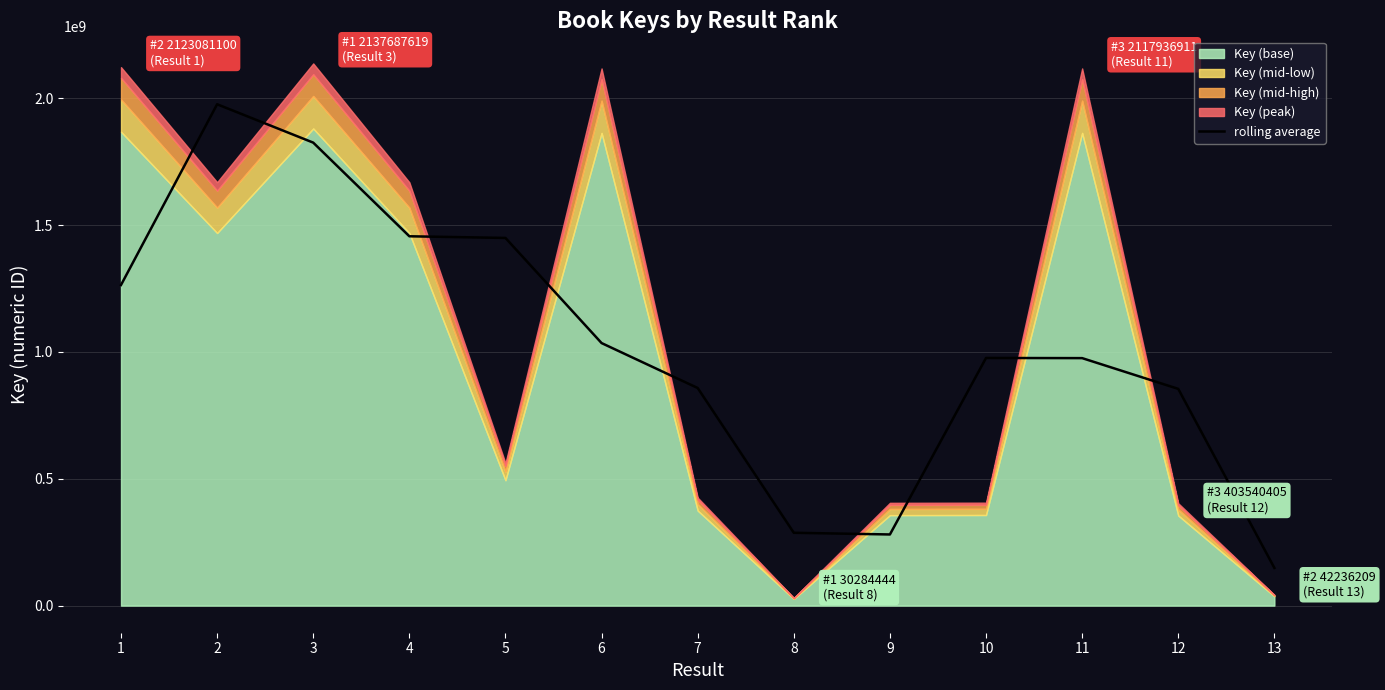

Reading right to left, extract all data points from this chart.

13=148592204.7	12=854571175.0	11=975811701.3	10=976413366.3	9=280529210.7	8=287146814.0	7=857999907.3	6=1035179985.3	5=1449638896.7	4=1456233209.7	3=1825460540.0	2=1976758462.7	1=1264195923.0